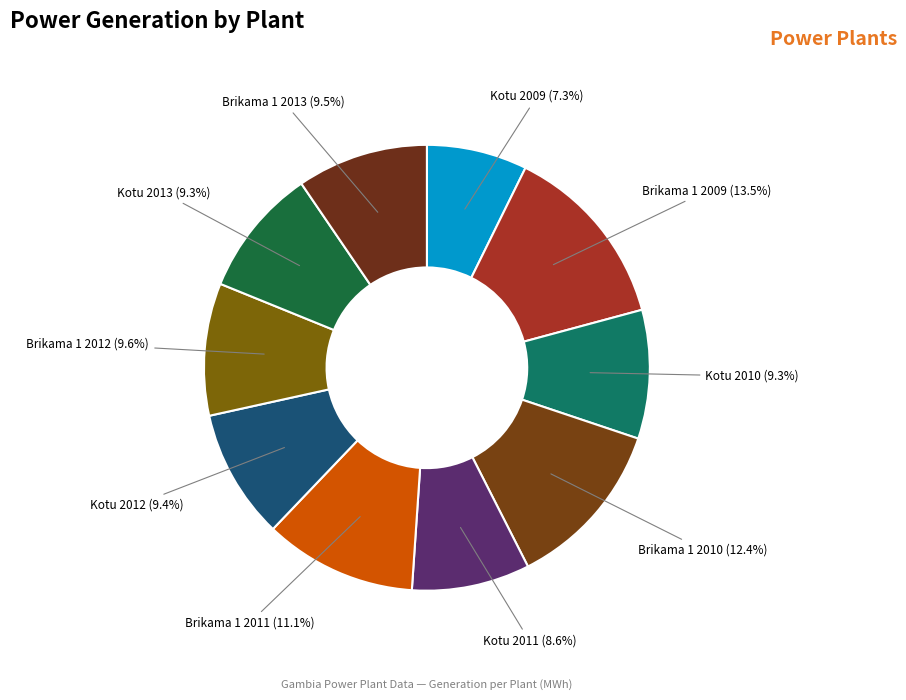

Which slice is the largest?

Brikama 1 2009